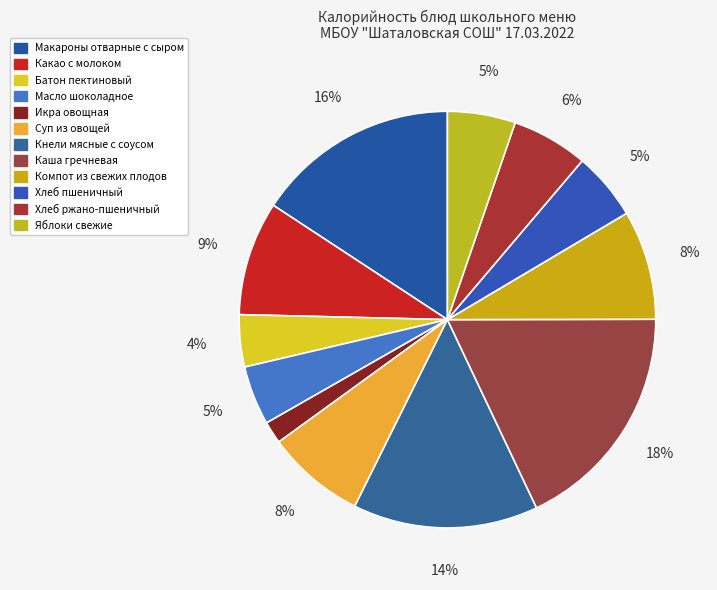

Which category has the smallest portion of the pie?

Икра овощная